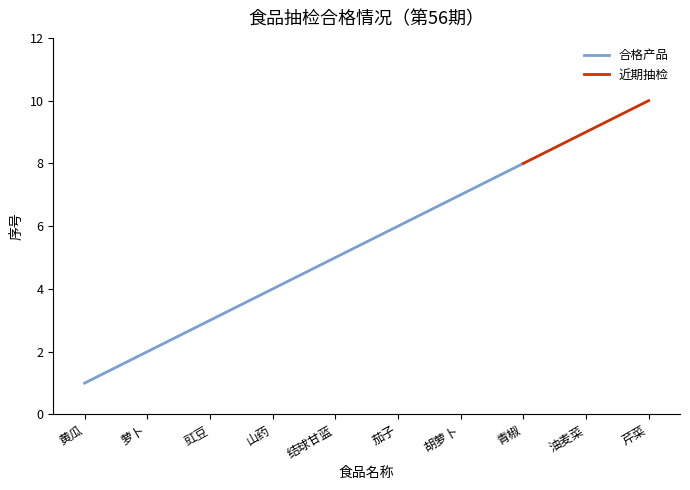

Rank the categories by value from highest to lowest.

芹菜, 油麦菜, 青椒, 胡萝卜, 茄子, 结球甘蓝, 山药, 豇豆, 萝卜, 黄瓜